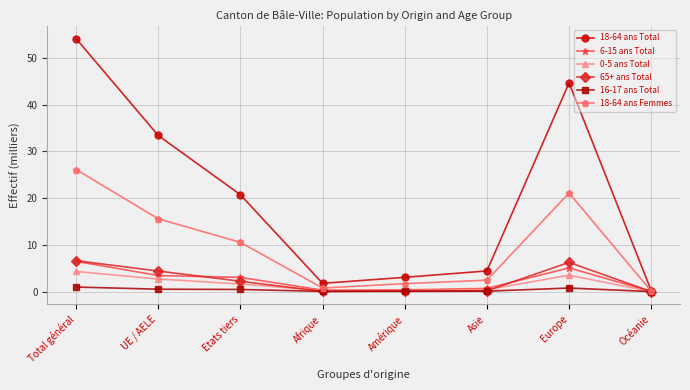

How many values in the 65+ ans Total series exceed 2?

4